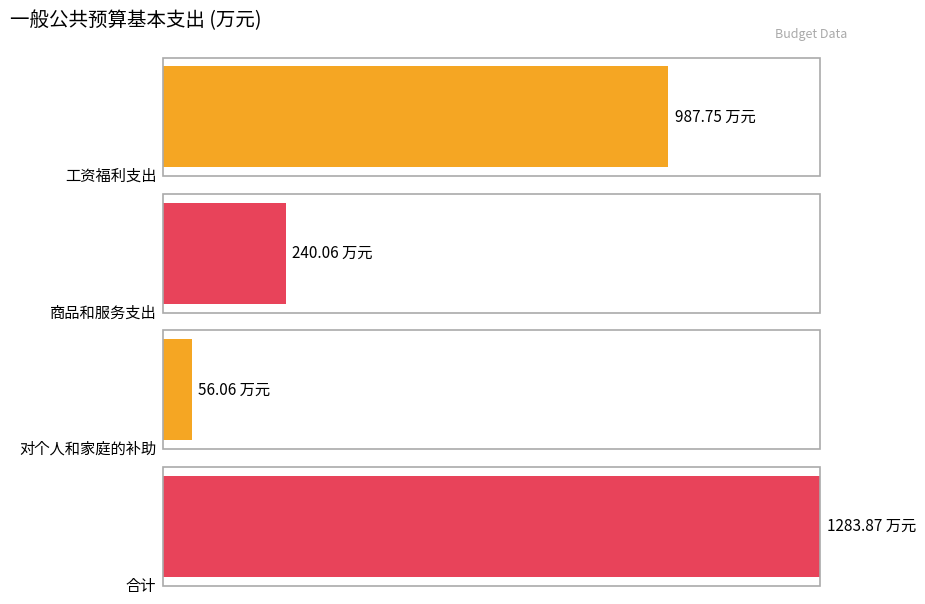

What position from the right is 合计?

1